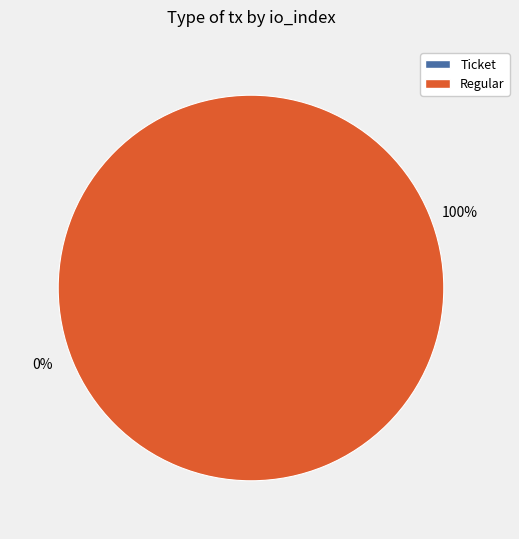

Combined, do Ticket (io_index=0) and Regular (io_index=3) account for over 50%?

Yes